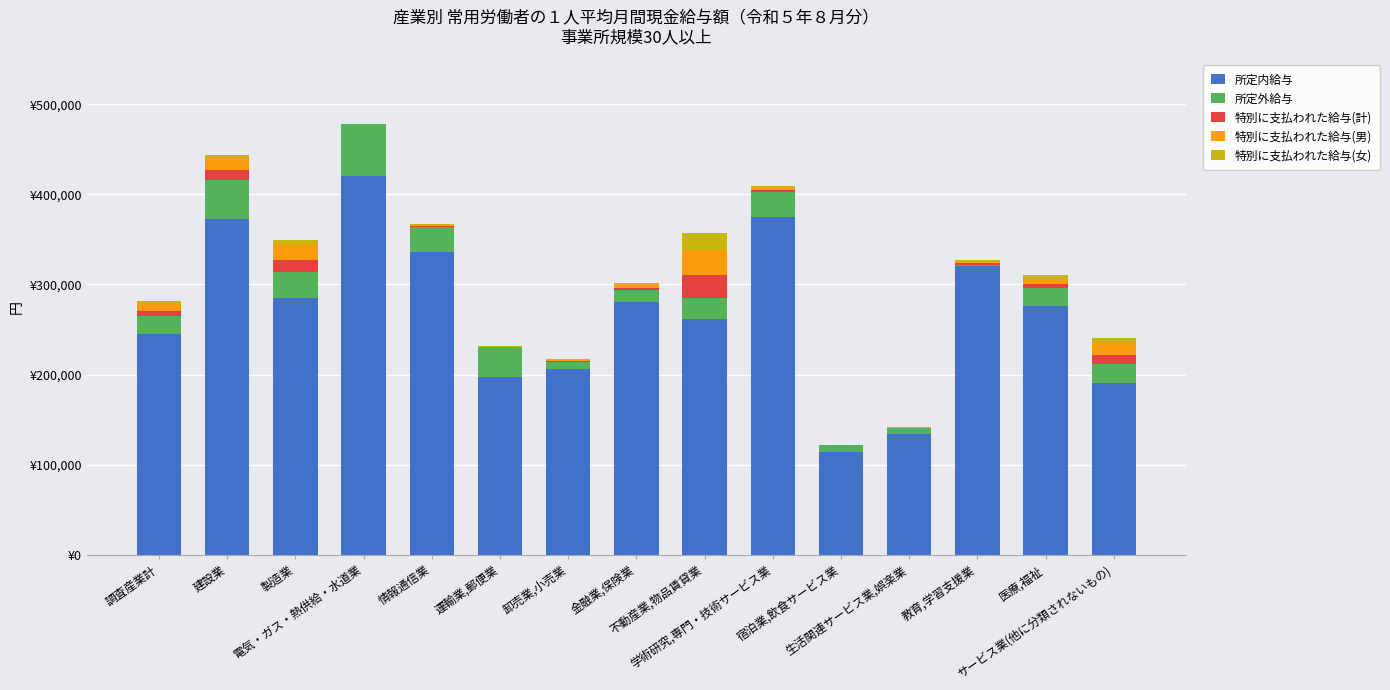

At which label is 所定内給与 closest to 267091?

不動産業,物品賃貸業